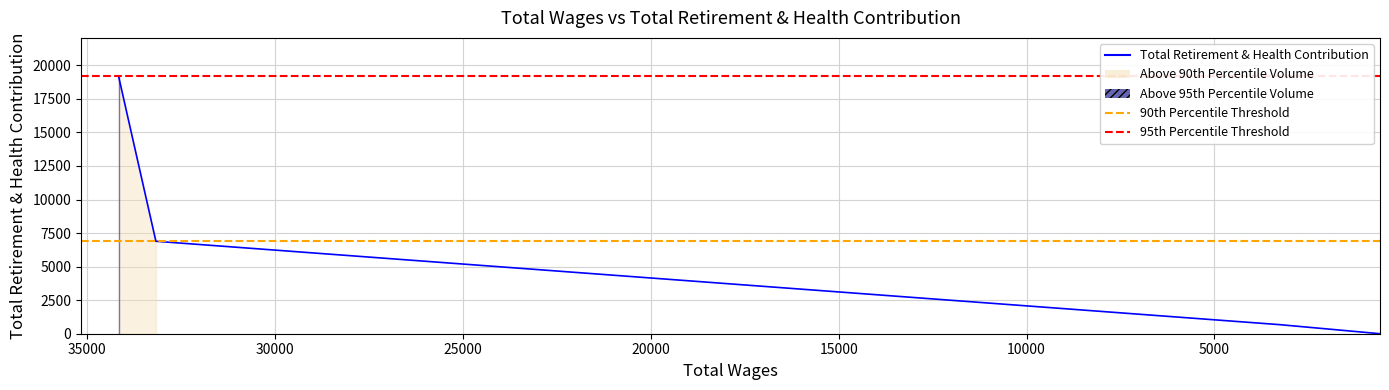

What is the difference between the maximum and minimum values?

19168